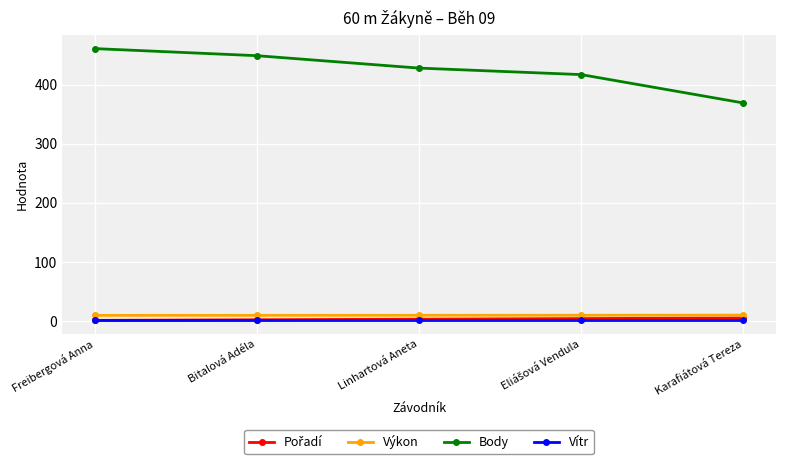

Between Freibergová Anna and Bitalová Adéla, which series saw the biggest shift?

Body